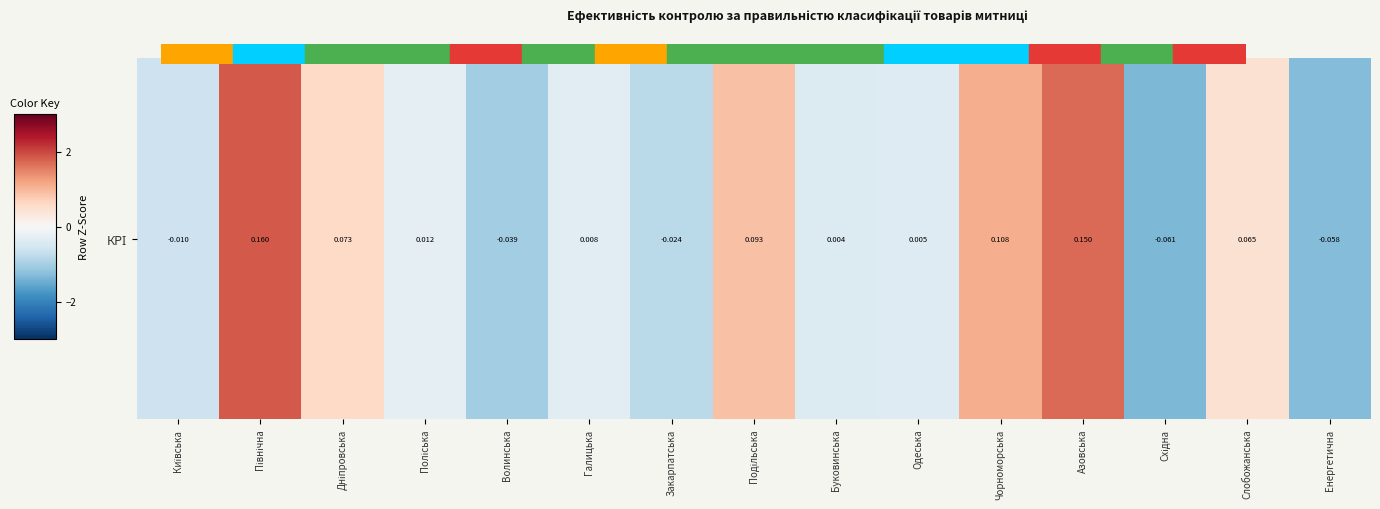

The chart shows a value of -0.4 at Буковинська. True or false?

True